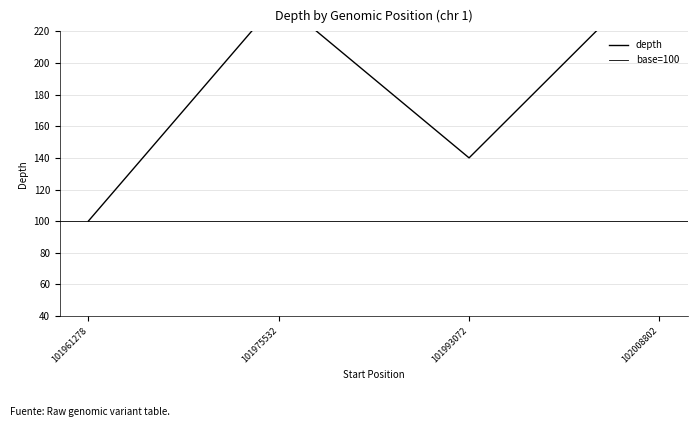

List the labels in order of value, smallest first.

101961278, 101993072, 101975532, 102008802